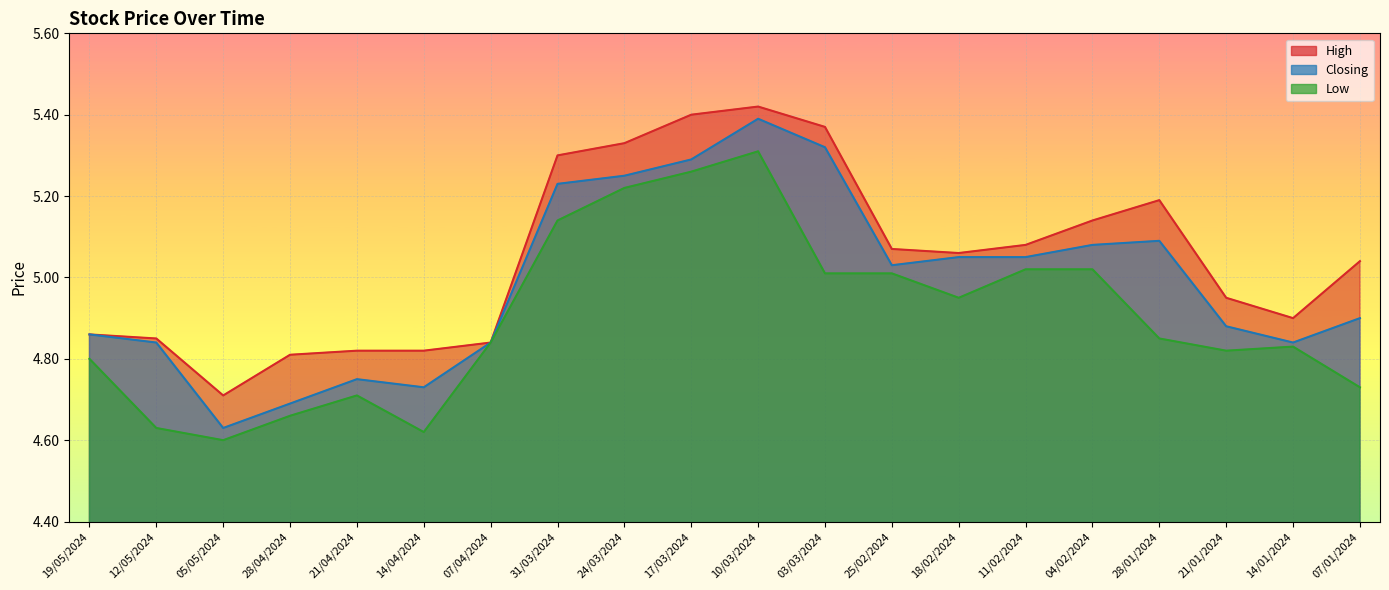

At how many categories does at least one series exceed 4?

20